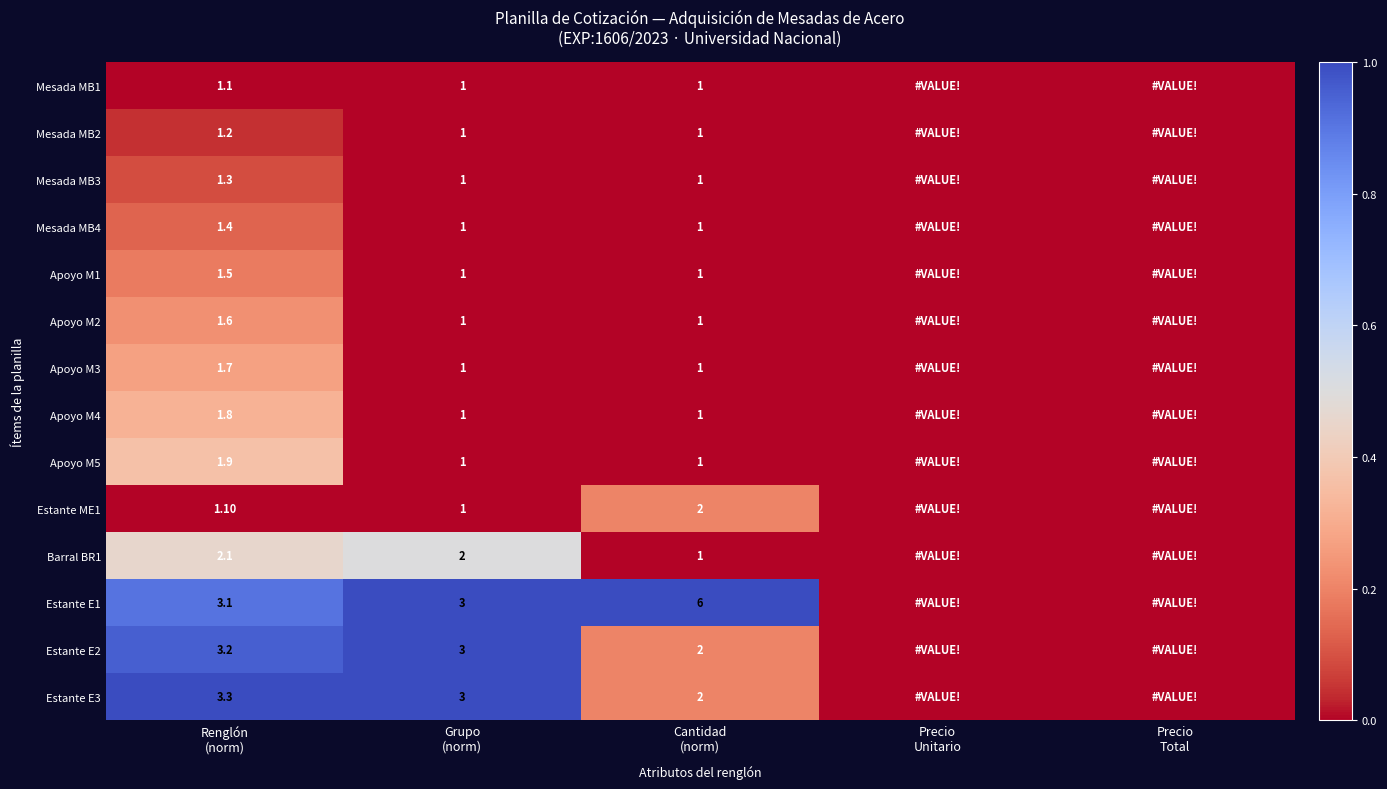

What is the total value across all series at Renglón
(norm)?

26.3